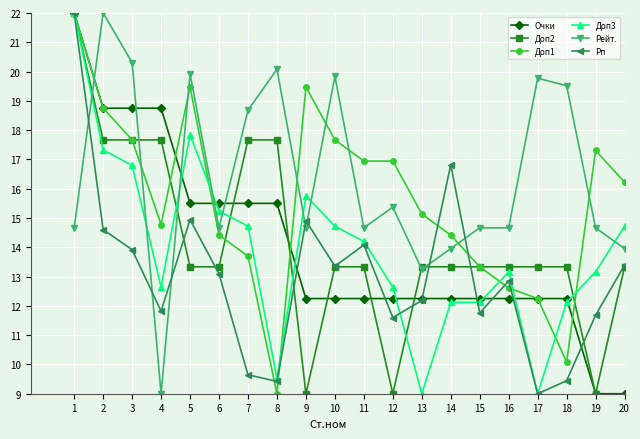

The value of Очки at 18 is 6.2. True or false?

False